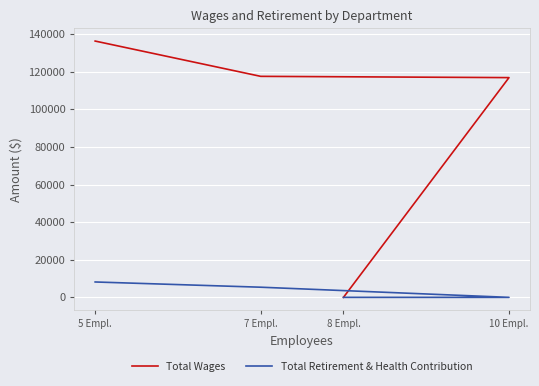

The value of Total Retirement & Health Contribution at 5 Empl. is 8181. True or false?

True